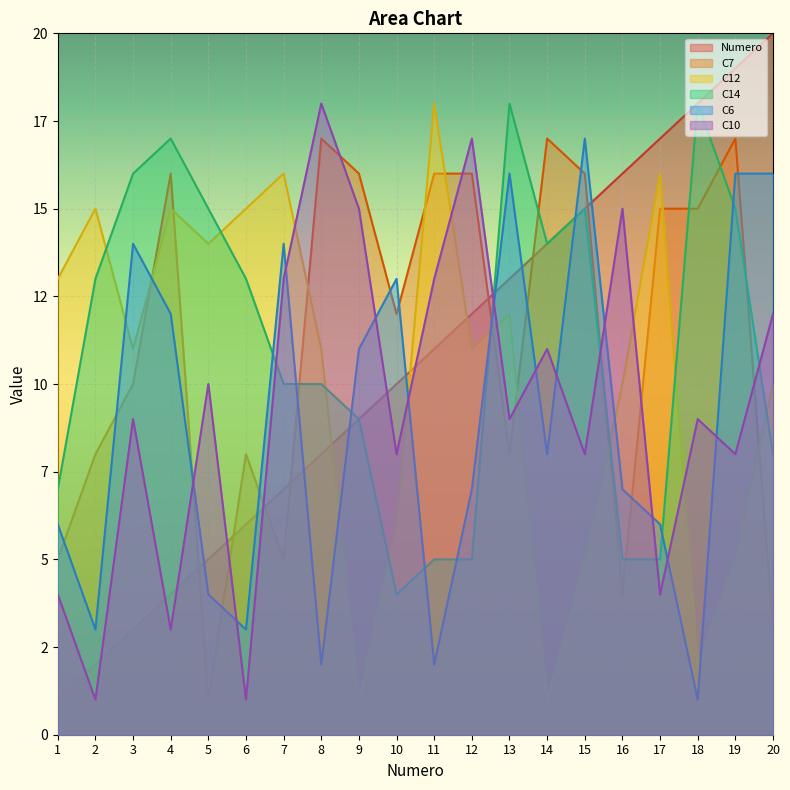

What is the total value across all series at 14?

65